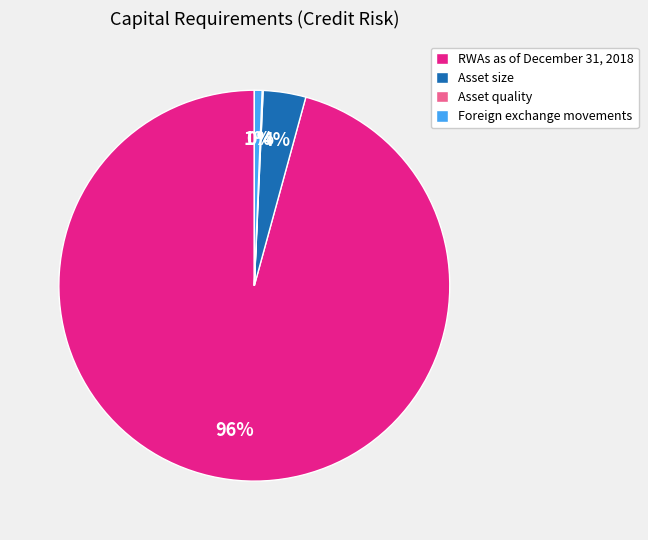

The Asset size slice represents 4% of the pie. True or false?

True